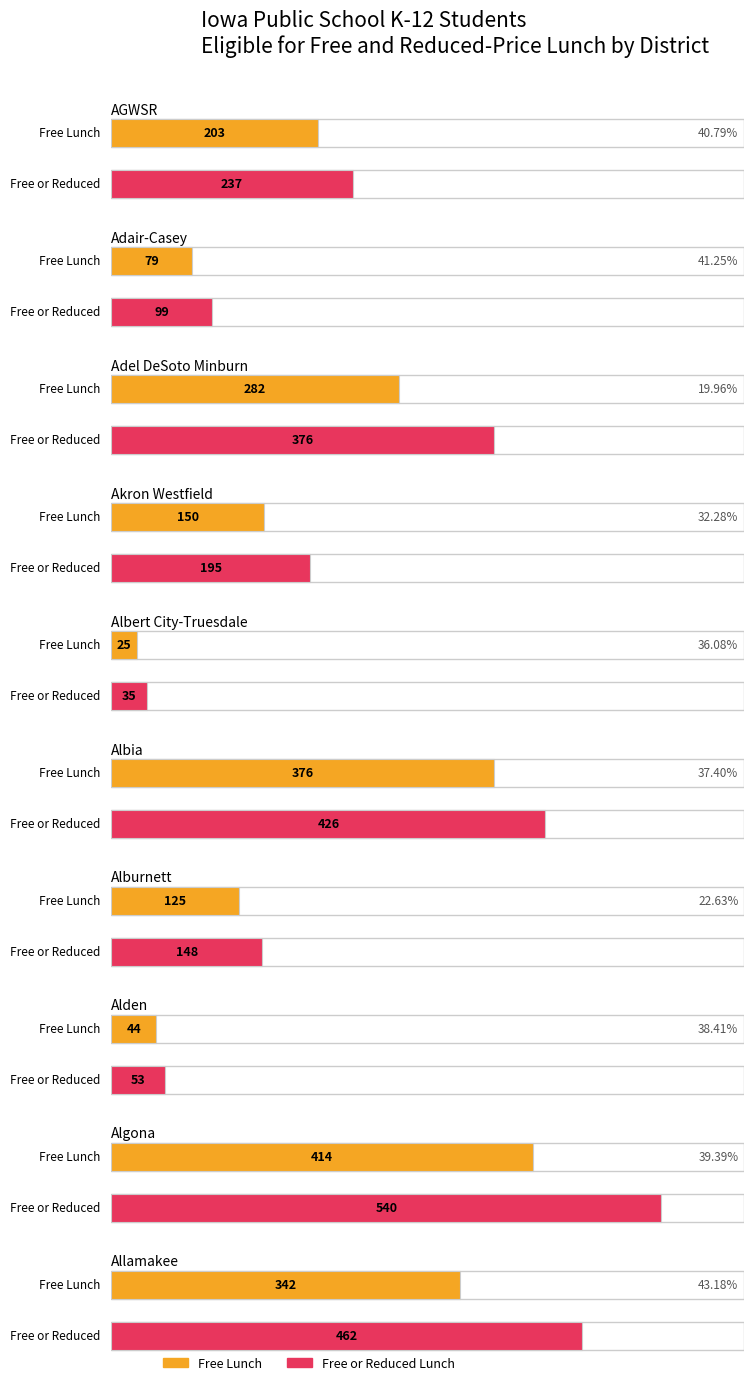

Reading right to left, transcribe all the data shown in this chart.

Free Lunch: Allamakee=342	Algona=414	Alden=44	Alburnett=125	Albia=376	Albert City-Truesdale=25	Akron Westfield=150	Adel DeSoto Minburn=282	Adair-Casey=79	AGWSR=203
Free or Reduced Lunch: Allamakee=462	Algona=540	Alden=53	Alburnett=148	Albia=426	Albert City-Truesdale=35	Akron Westfield=195	Adel DeSoto Minburn=376	Adair-Casey=99	AGWSR=237